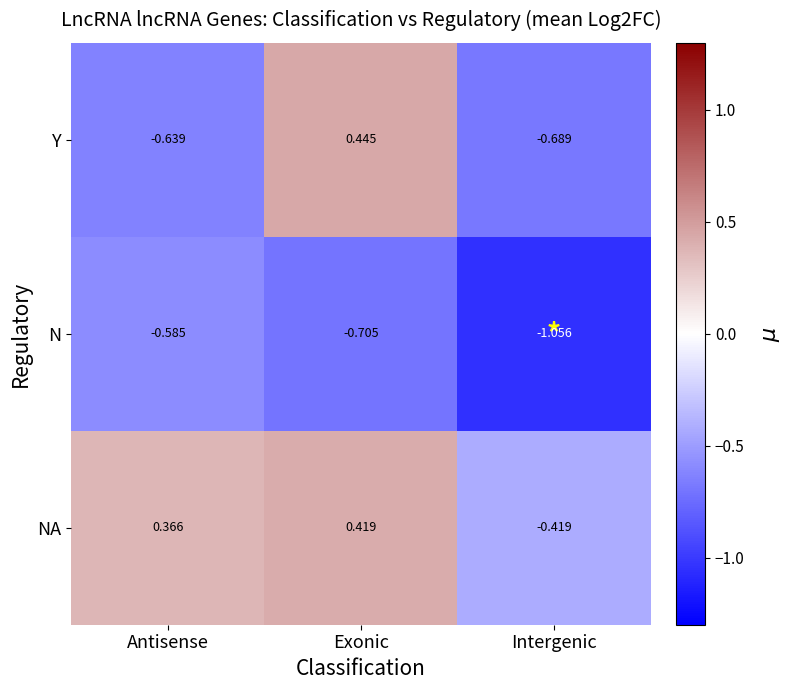

At which category is the sum across all series the highest?

Exonic